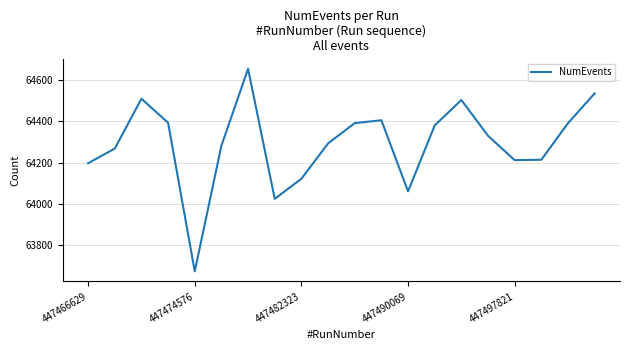

What is the smallest value displayed?

63674